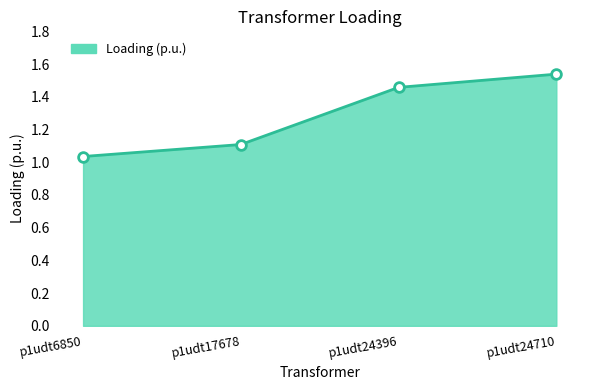

Which has a higher value, p1udt24710 or p1udt17678?

p1udt24710